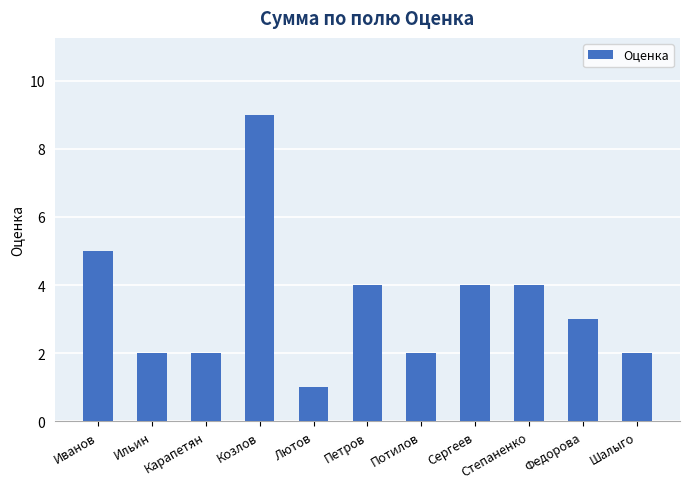

How many series are shown in this chart?

1